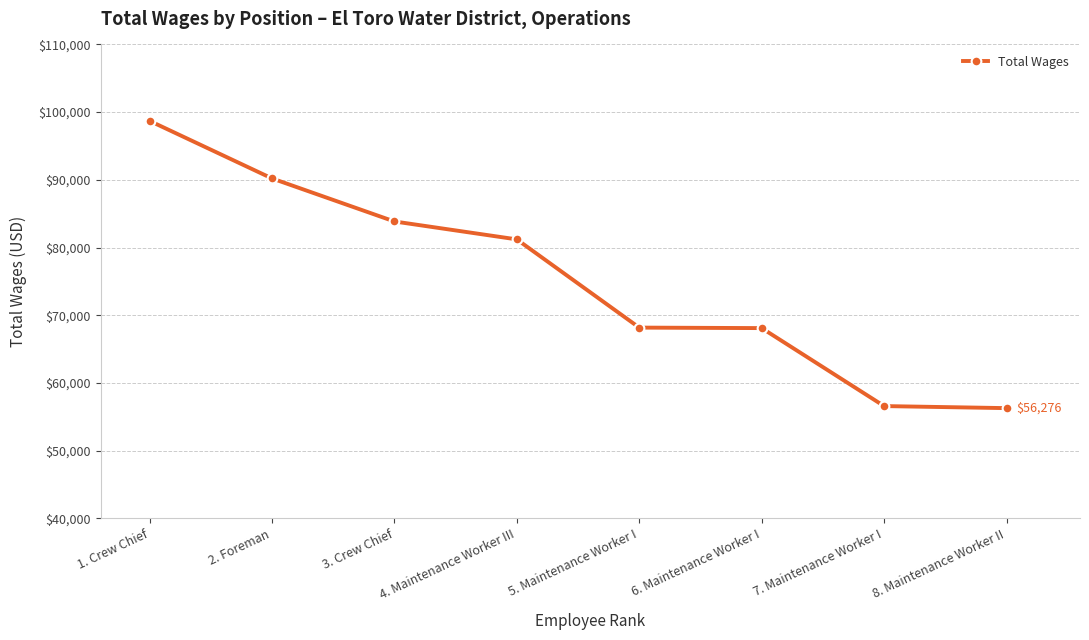

What is the ratio of the value at 6. Maintenance Worker I to the value at 4. Maintenance Worker III?

0.8